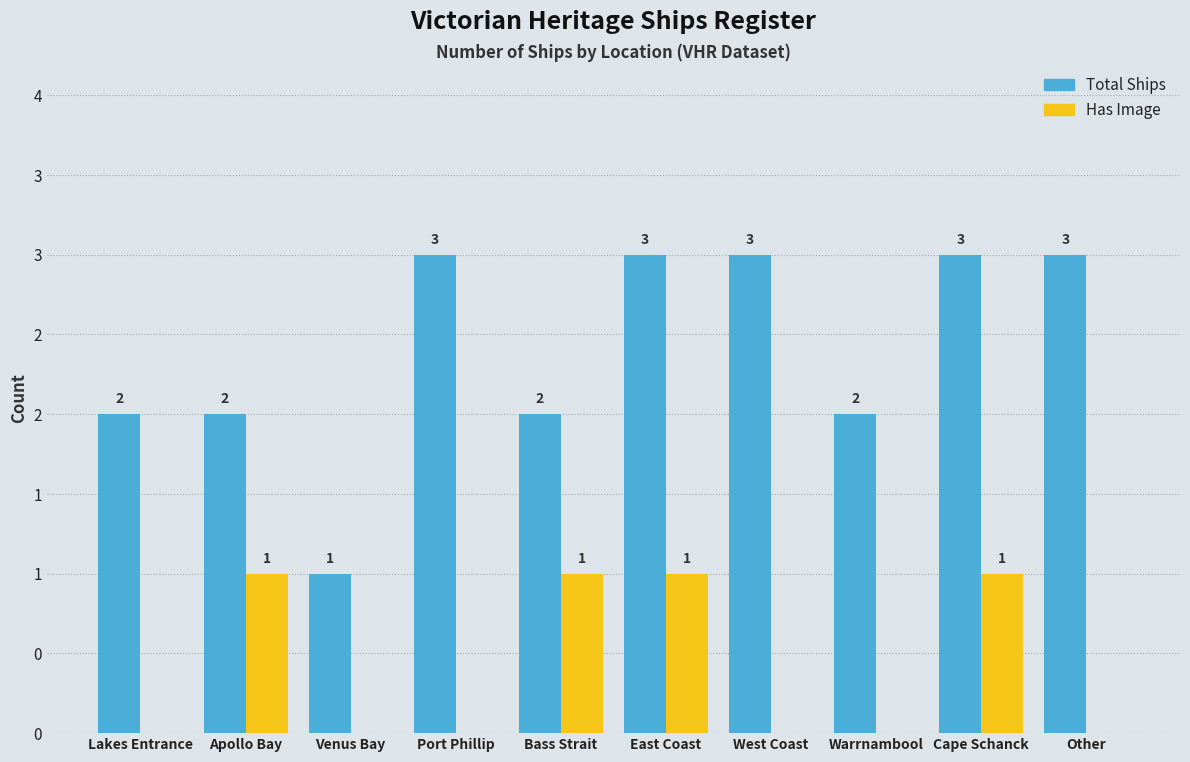

How many Total Ships values are between 2 and 3?

9